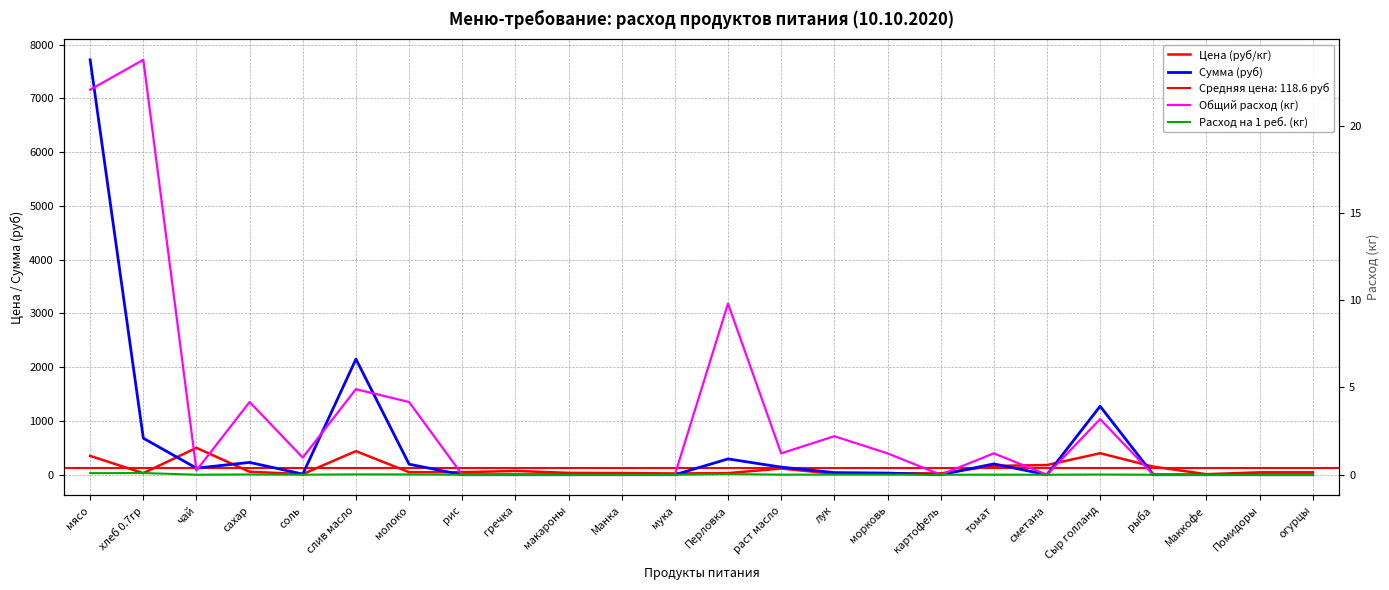

Between молоко and раст масло, which is larger?

раст масло